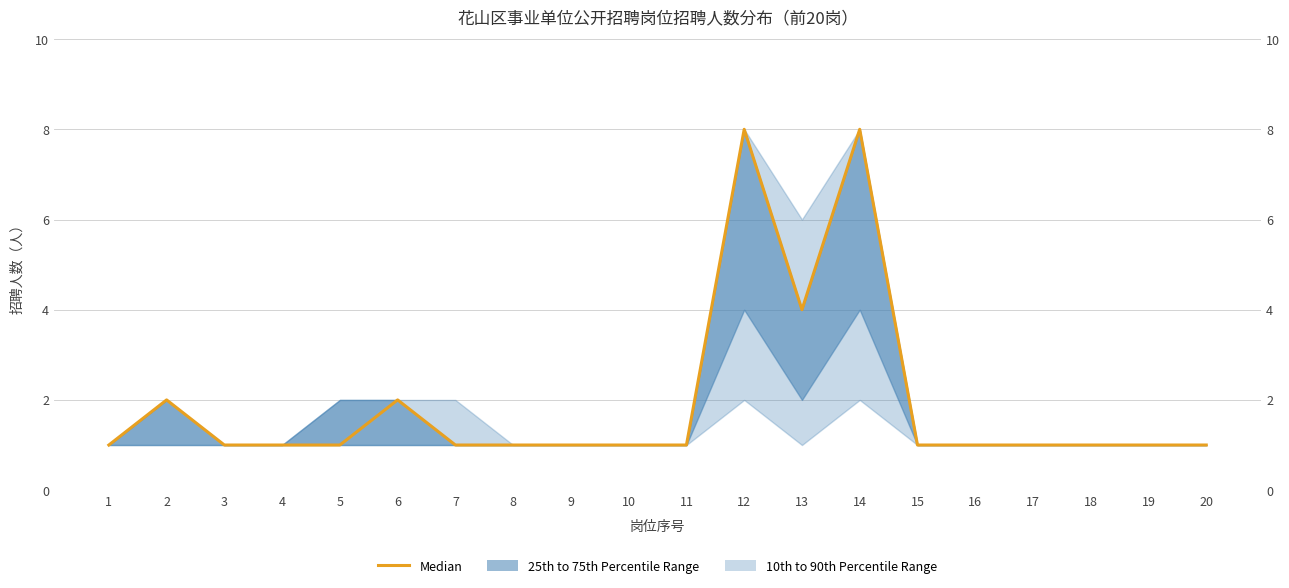

Reading left to right, transcribe all the data shown in this chart.

1	2	1	1	1	2	1	1	1	1	1	8	4	8	1	1	1	1	1	1